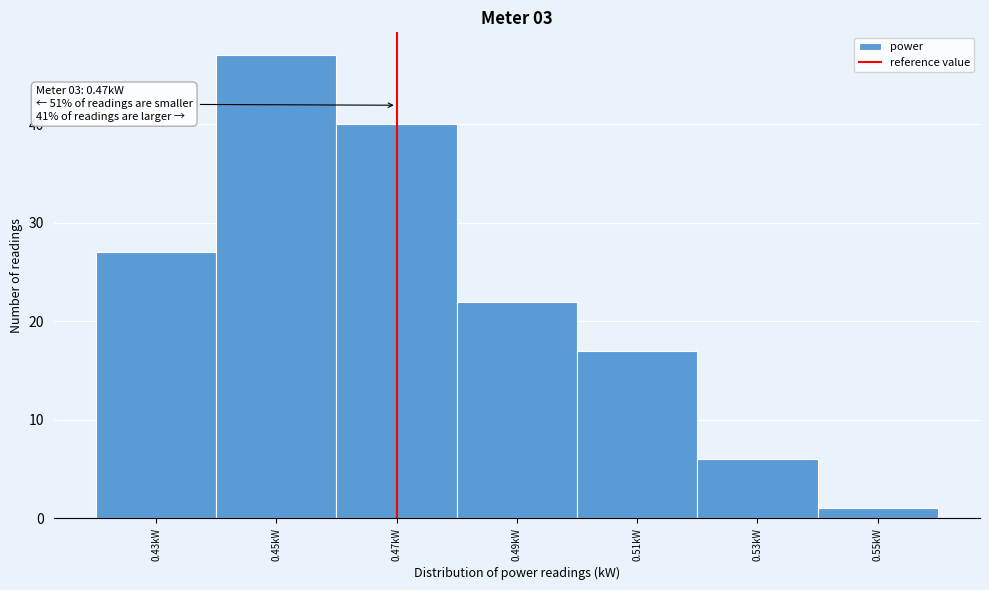

Which range on the x-axis has the tallest bar?

0.44 to 0.46